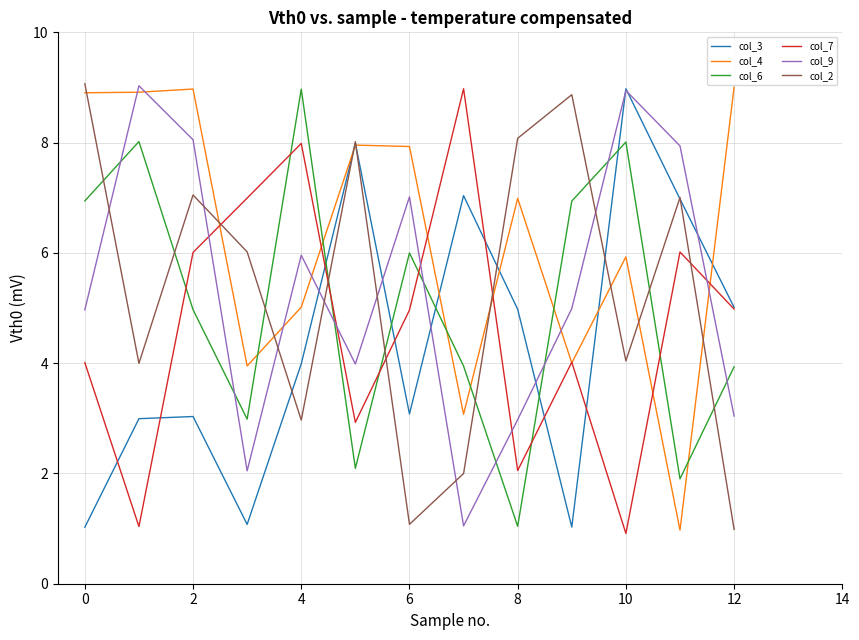

What is the lowest value of the col_9 series?

1.0